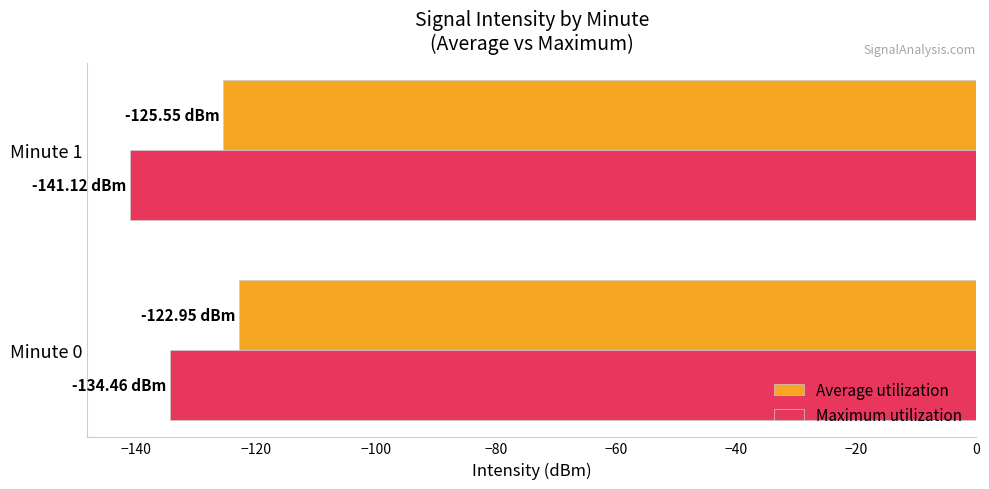

What is the total value across all series at Minute 0?

-257.4